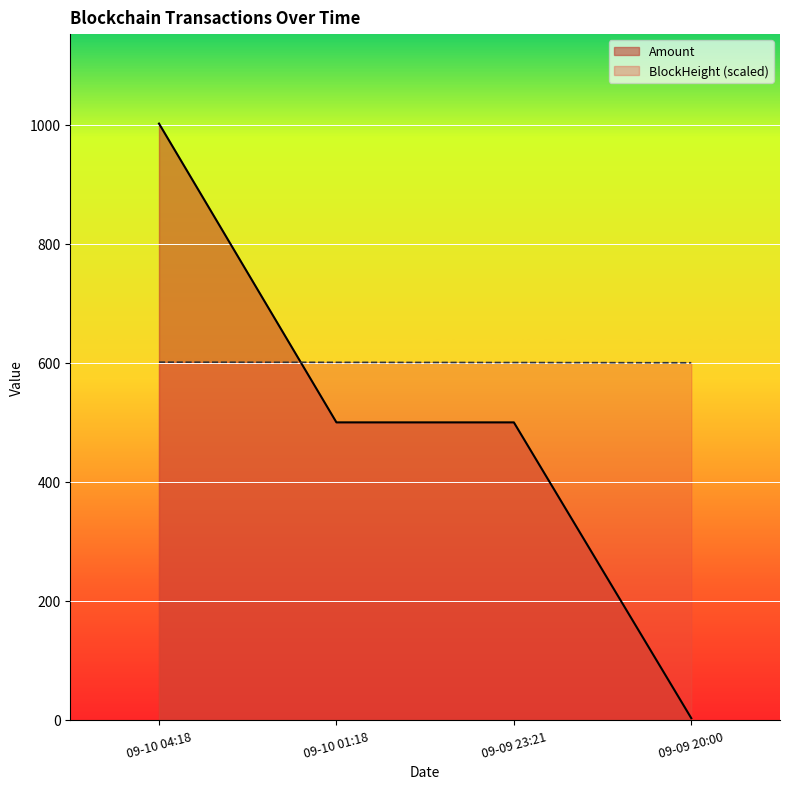

Rank the series by their average value, from highest to lowest.

BlockHeight (scaled), Amount